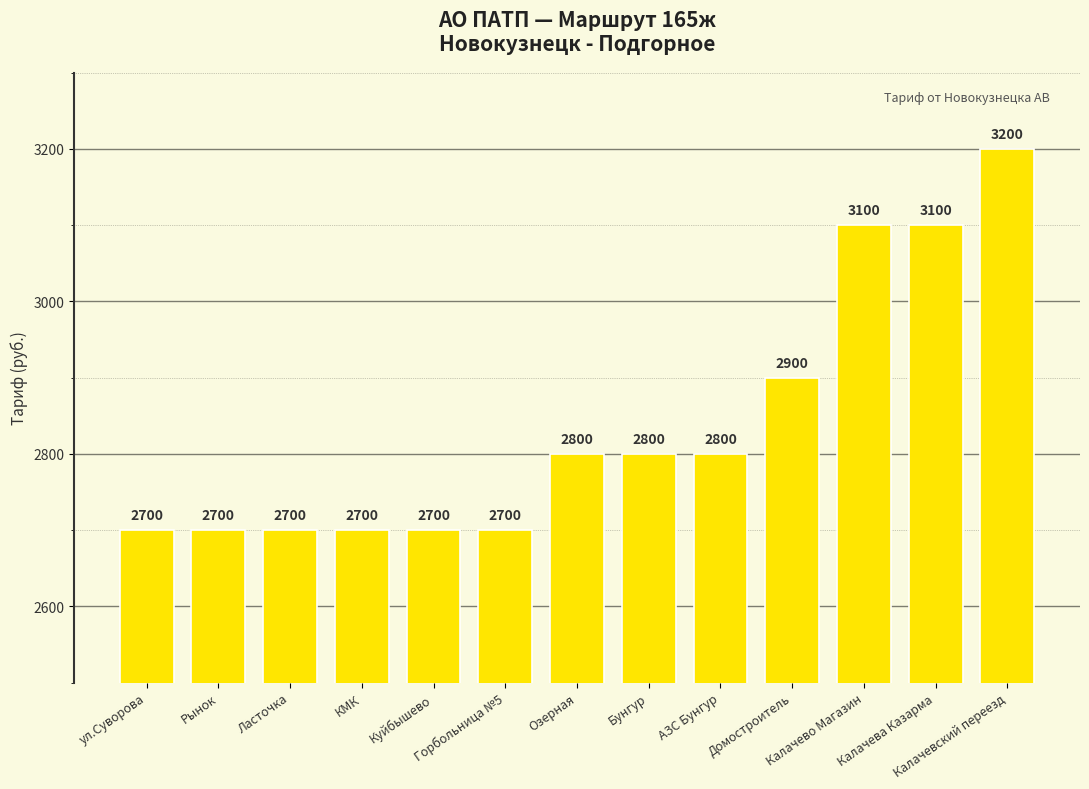

Reading left to right, transcribe all the data shown in this chart.

ул.Суворова=2700	Рынок=2700	Ласточка=2700	КМК=2700	Куйбышево=2700	Горбольница №5=2700	Озерная=2800	Бунгур=2800	АЗС Бунгур=2800	Домостроитель=2900	Калачево Магазин=3100	Калачева Казарма=3100	Калачевский переезд=3200